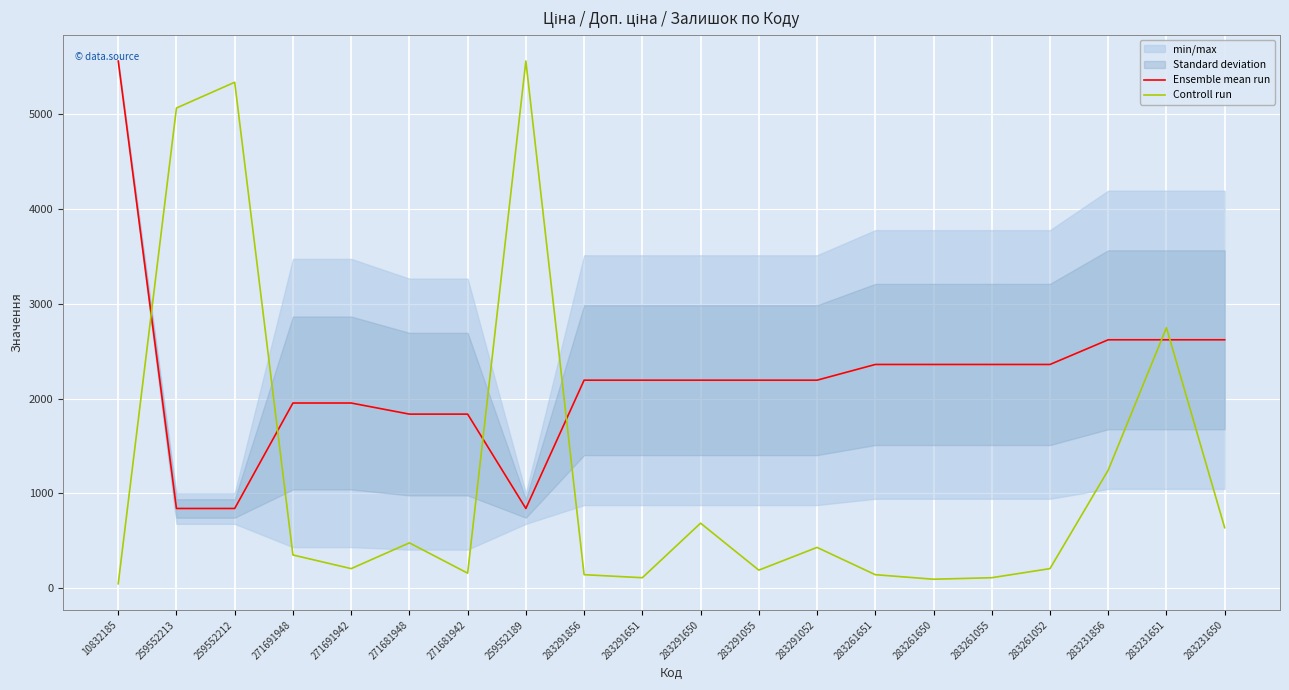

Read the Ensemble mean run value at 259552212.

842.0